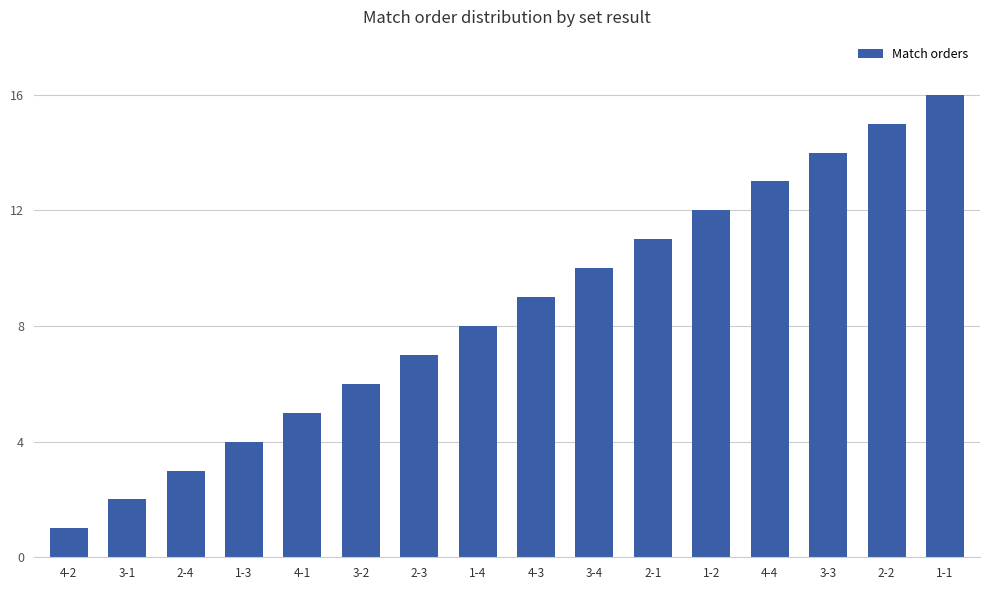

What is the difference between the maximum and minimum values?

15